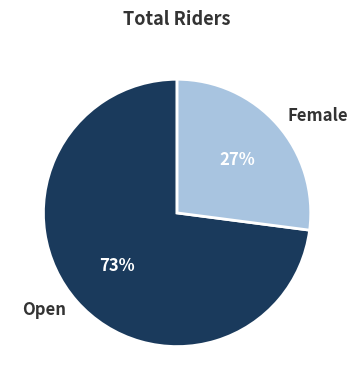

What is the ratio of the value at Open to the value at Female?

2.7